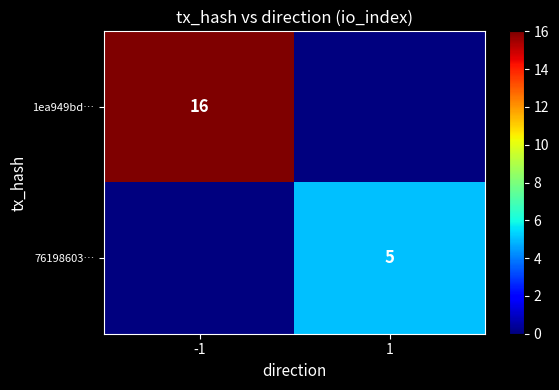

Is it true that 1ea949bd… equals 28 at -1?

False